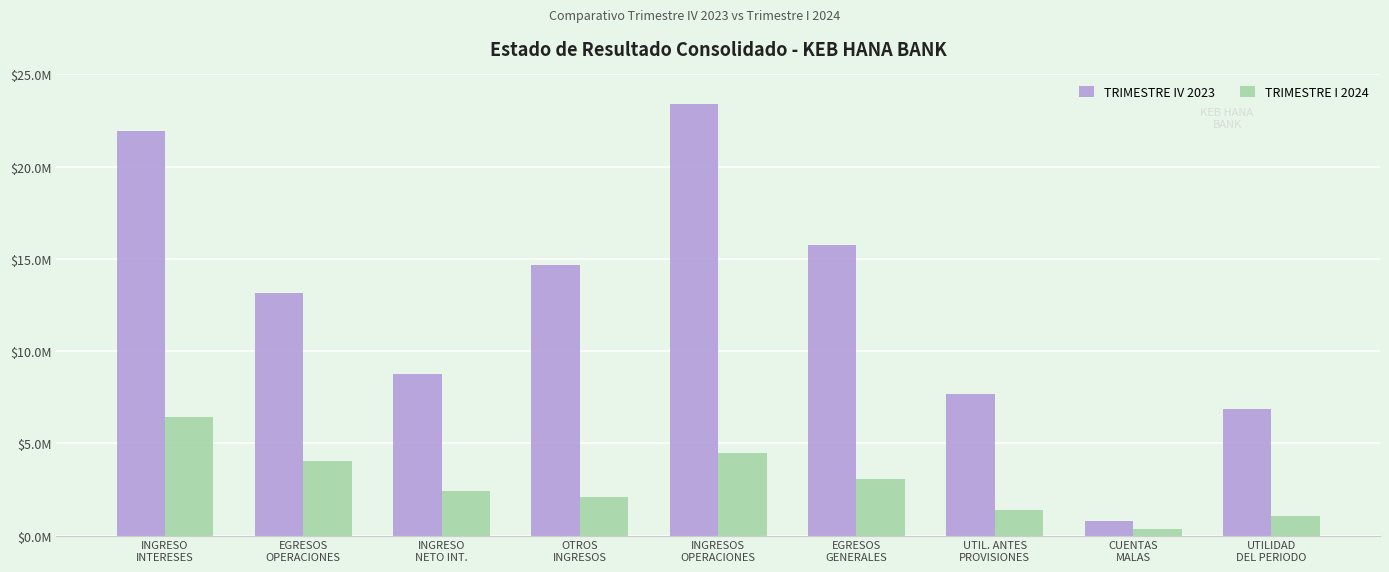

What is the label of the 4th bar from the right?

EGRESOS
GENERALES